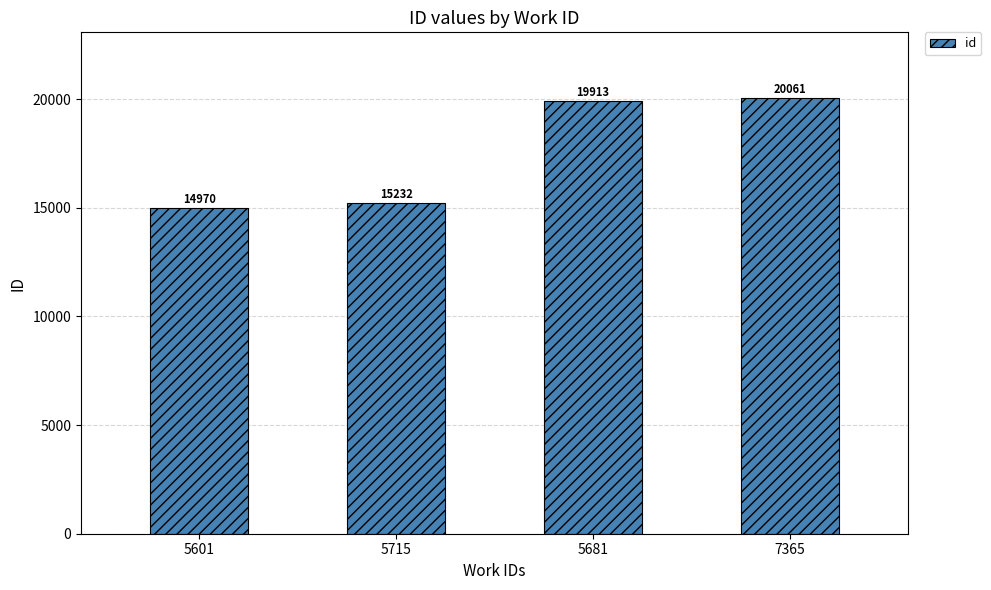

Count the number of categories in the chart.

4